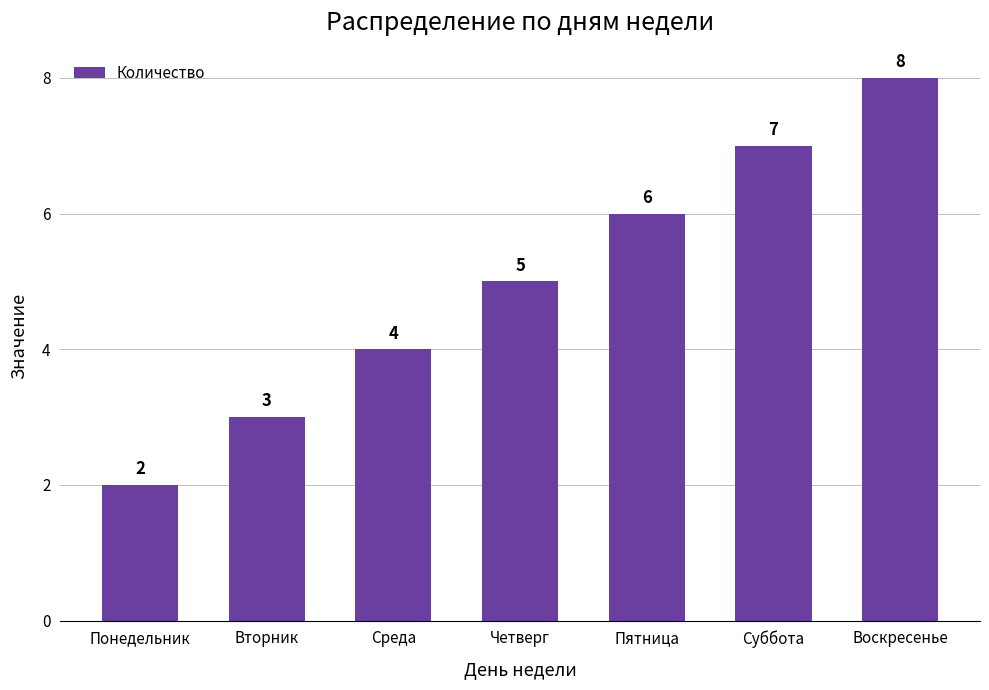

At which label is the value closest to 5?

Четверг